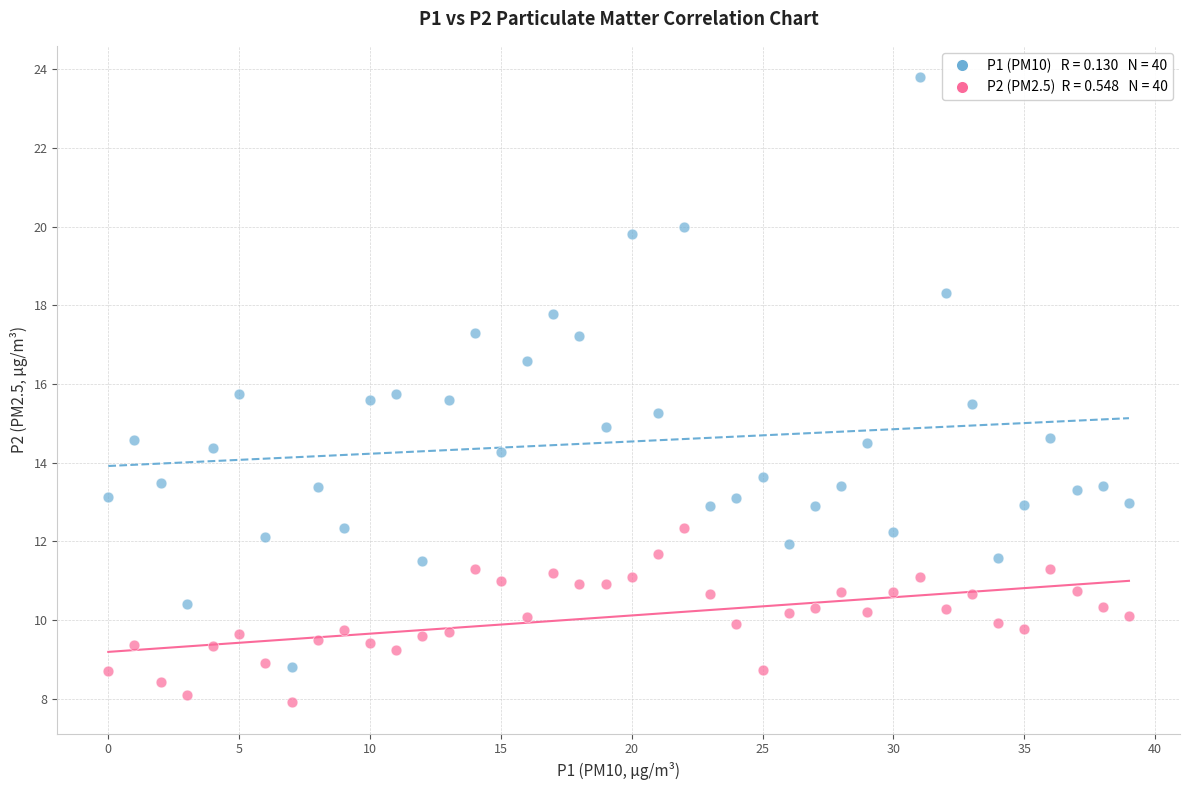

Across all data points, what is the range of Y values (max minus min)?

15.9